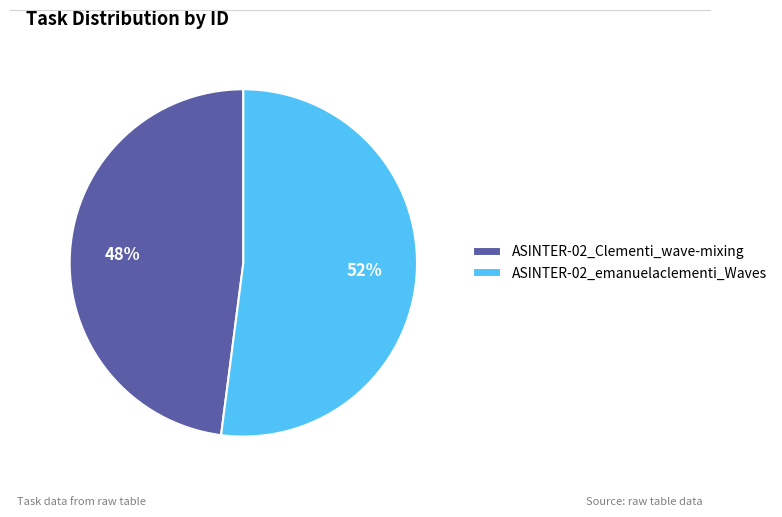

Combined, do ASINTER-02_emanuelaclementi_Waves and ASINTER-02_Clementi_wave-mixing account for over 50%?

Yes